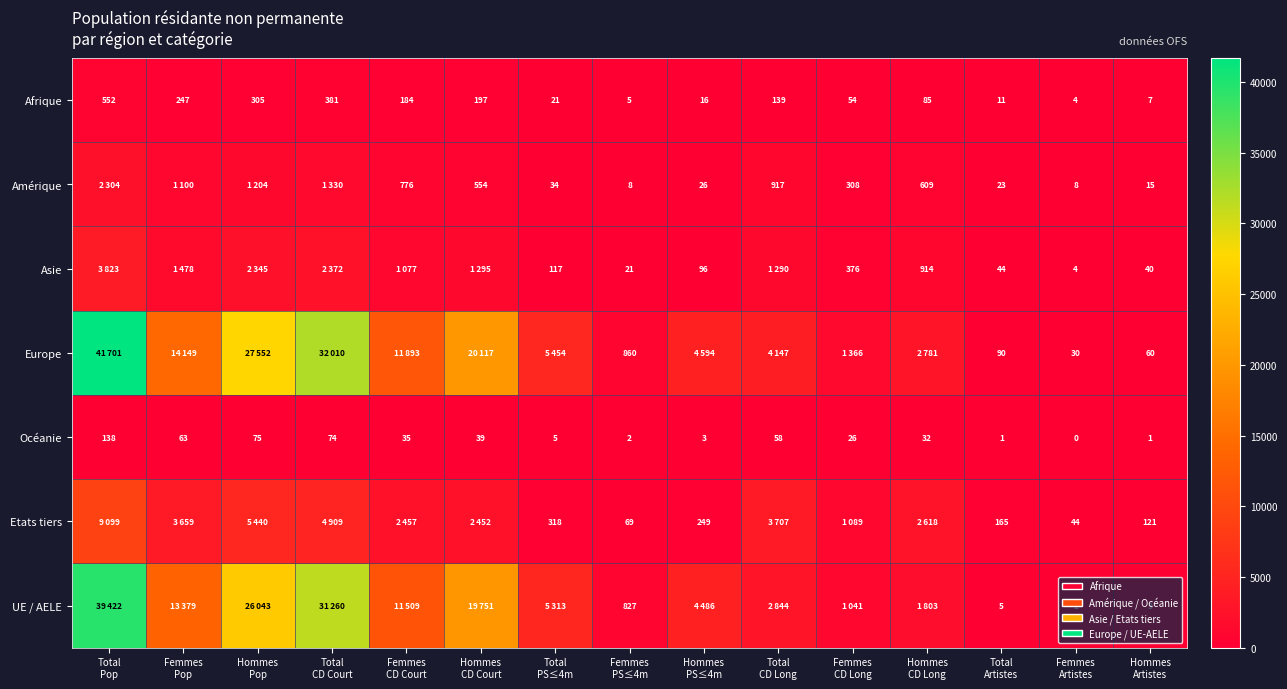

What is the highest value of the Afrique series?

552